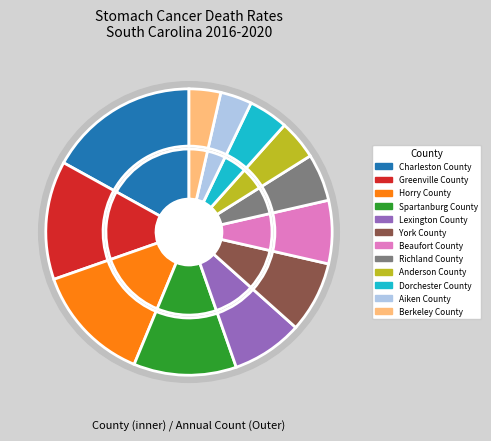

The Horry County slice represents 13% of the pie. True or false?

True